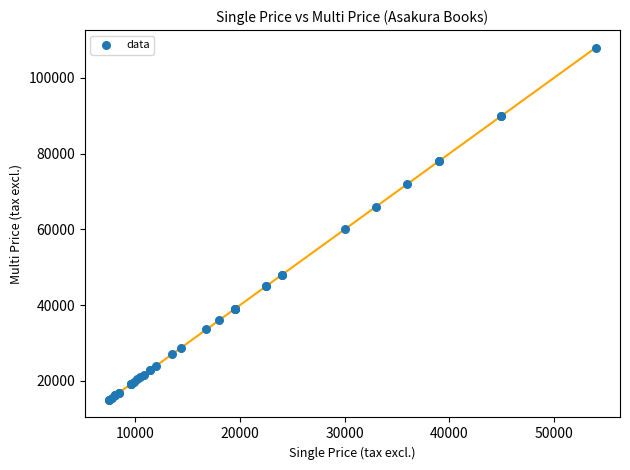

What Y value in the scatter plot is closest to 61500?

60000